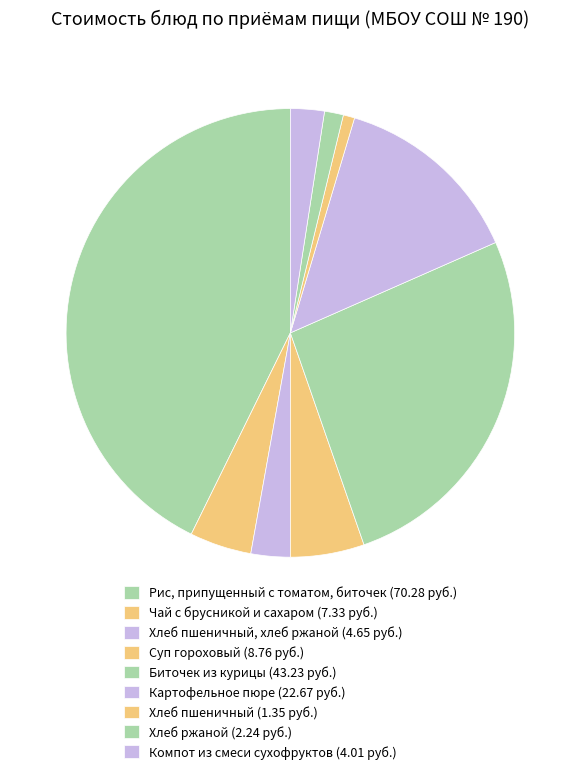

How many slices are in this pie chart?

9